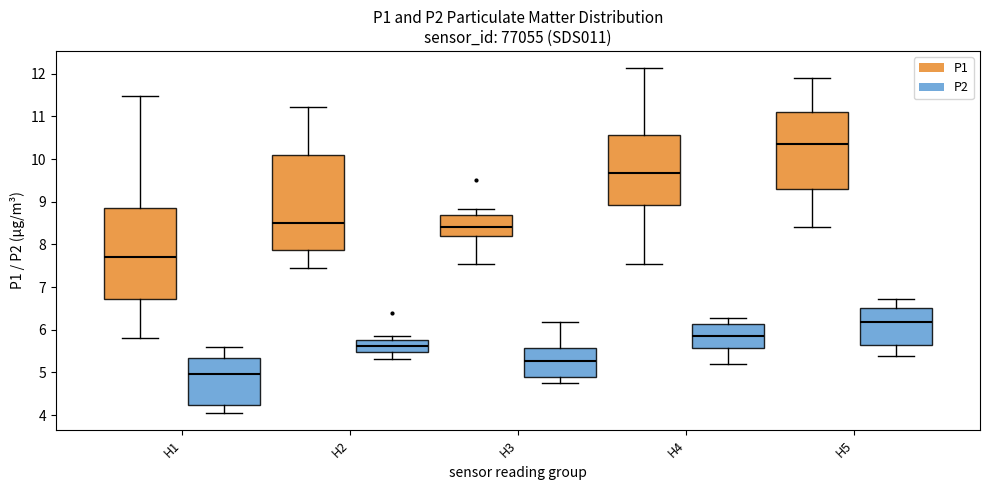

Reading left to right, transcribe this box plot: for each box, give where its median line is, the range the box spans, and where its two whiskers end, as read against the y-axis. The values are not printed on the chart, so give them approximately, as read against the axis.

H1 (P1): median 7.7, box 6.7 to 8.9, whiskers 5.8 to 11.5
H1 (P2): median 5.0, box 4.2 to 5.3, whiskers 4.1 to 5.6
H2 (P1): median 8.5, box 7.9 to 10.1, whiskers 7.5 to 11.2
H2 (P2): median 5.6, box 5.5 to 5.8, whiskers 5.3 to 5.9
H3 (P1): median 8.4, box 8.2 to 8.7, whiskers 7.6 to 8.8
H3 (P2): median 5.3, box 4.9 to 5.6, whiskers 4.8 to 6.2
H4 (P1): median 9.7, box 8.9 to 10.6, whiskers 7.6 to 12.1
H4 (P2): median 5.9, box 5.6 to 6.1, whiskers 5.2 to 6.3
H5 (P1): median 10.4, box 9.3 to 11.1, whiskers 8.4 to 11.9
H5 (P2): median 6.2, box 5.7 to 6.5, whiskers 5.4 to 6.7